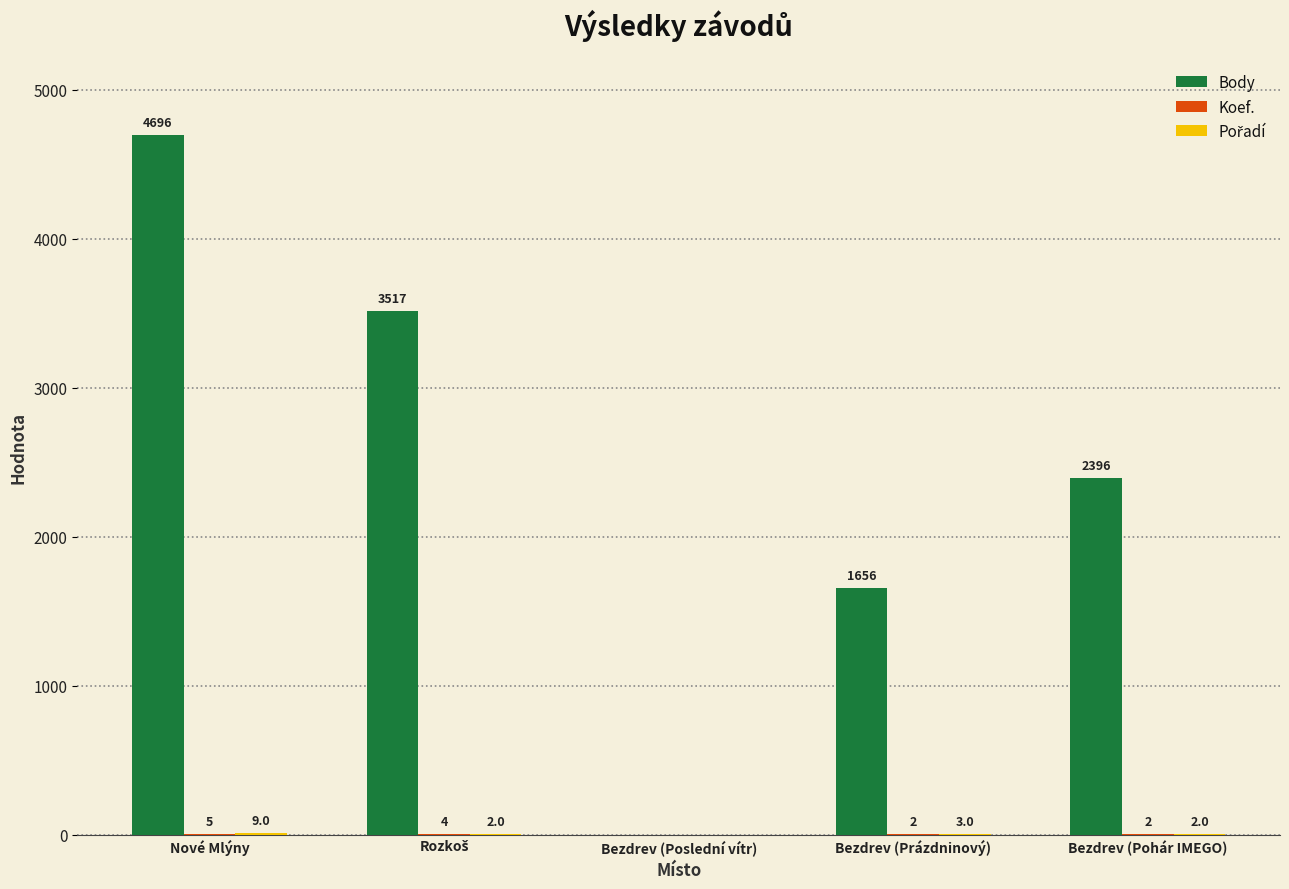

At which category is the sum across all series the highest?

Nové Mlýny